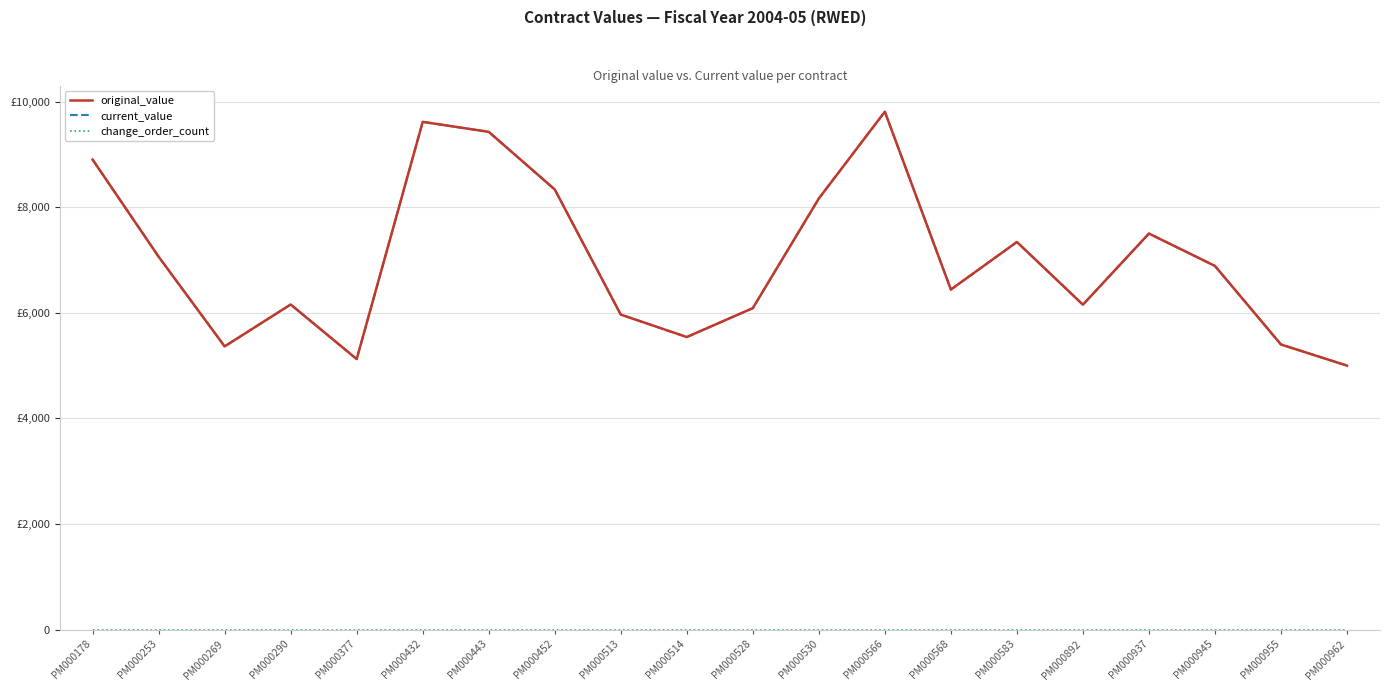

True or false: current_value and change_order_count cross at least once.

False